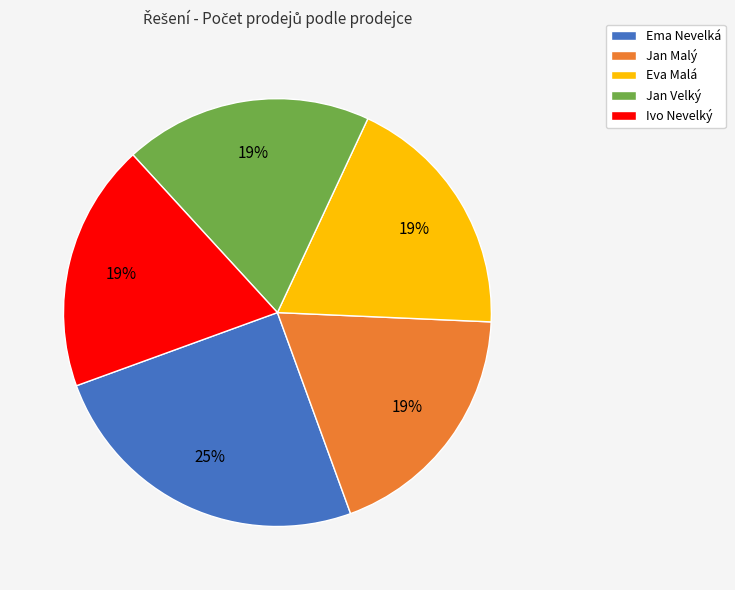

What is the largest slice in the pie chart?

Ema Nevelká